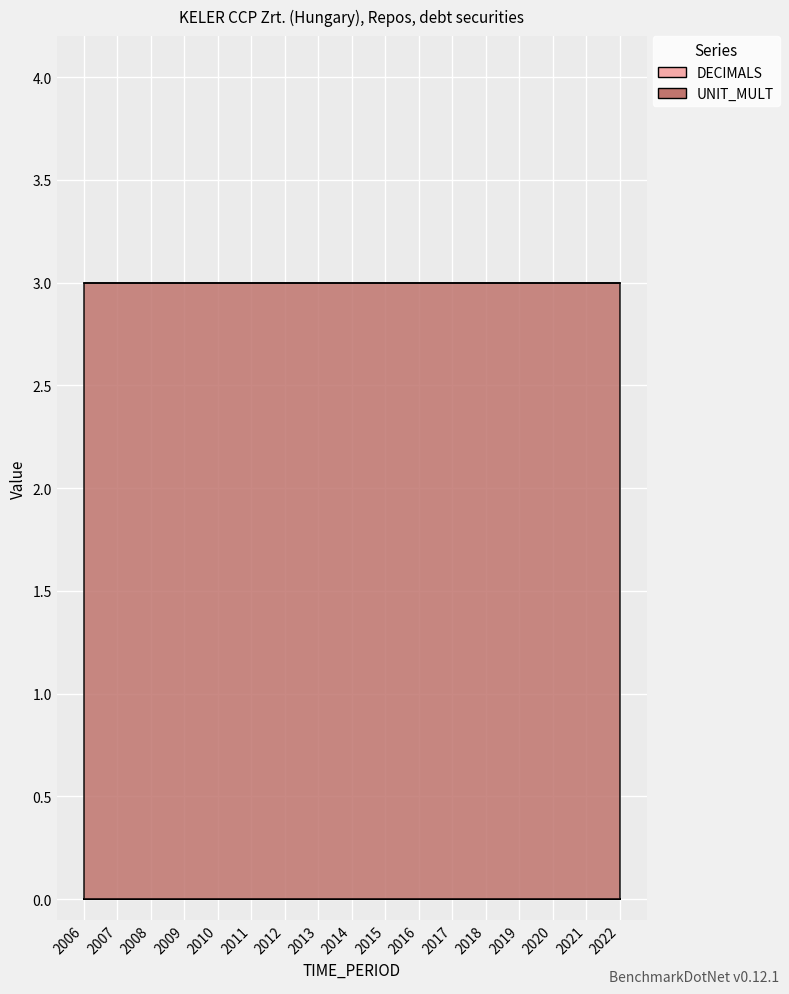

True or false: UNIT_MULT has a value of 1 at 2018.

False